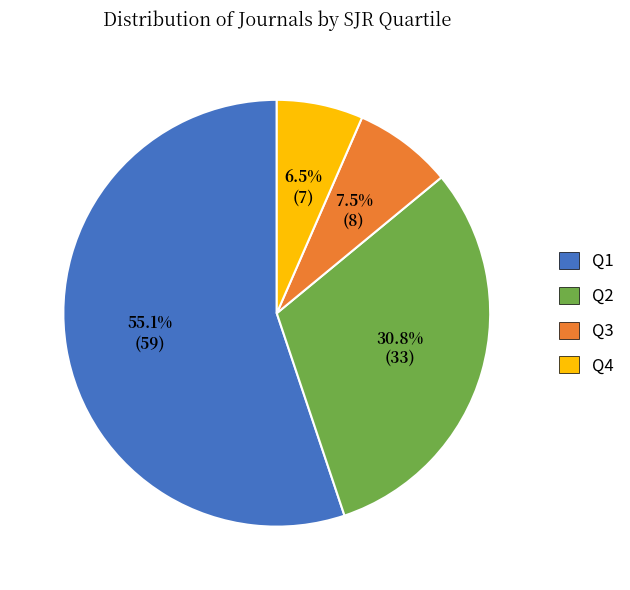

To the nearest percent, what is the difference between the Q4 and Q3 slice percentages?

1%